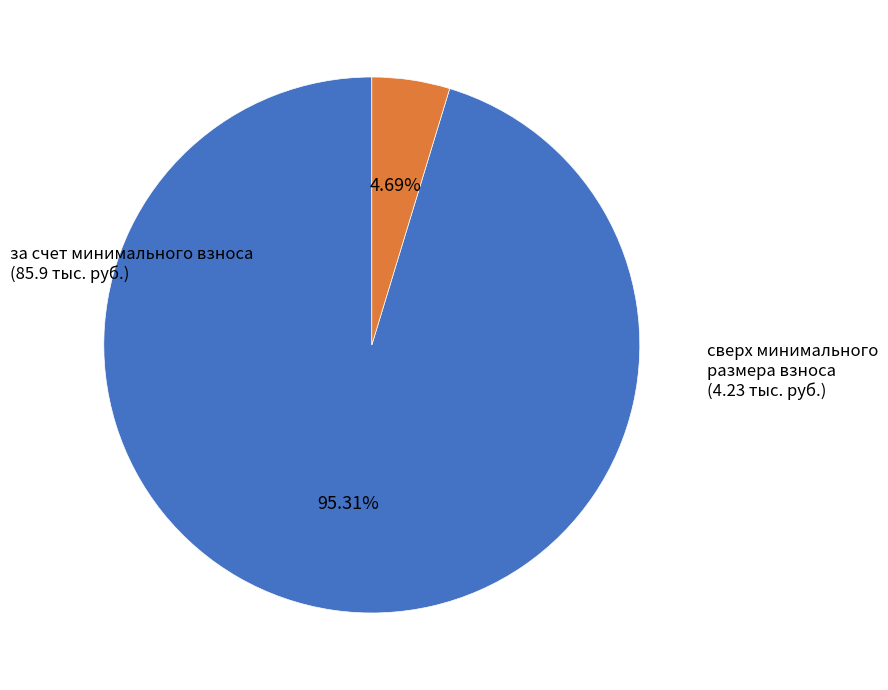

What percentage is the за счет минимального взноса slice, to the nearest percent?

95%